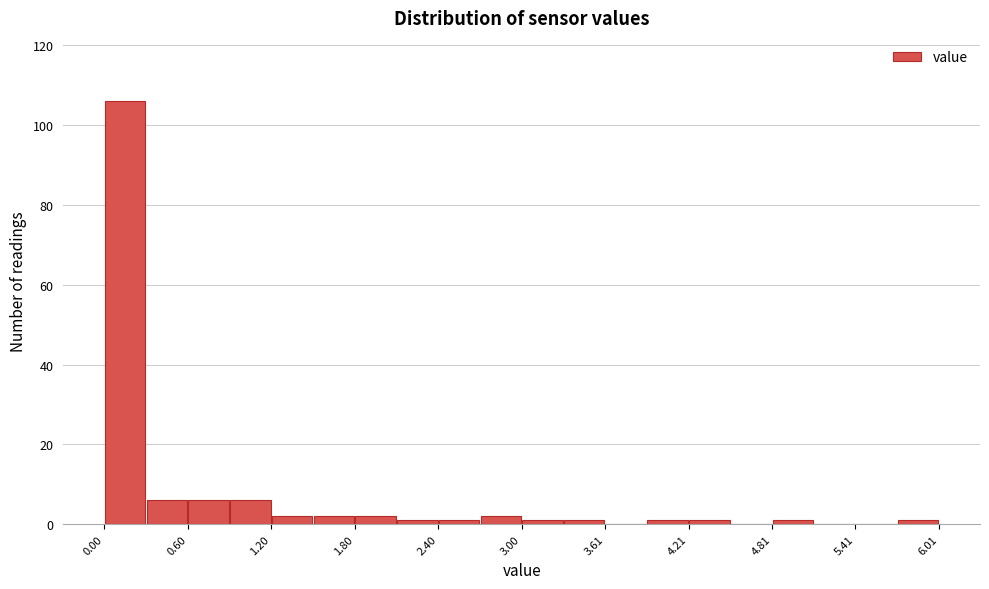

Read against the x-axis, roughly where is the centre of the tallest bar?

0.2